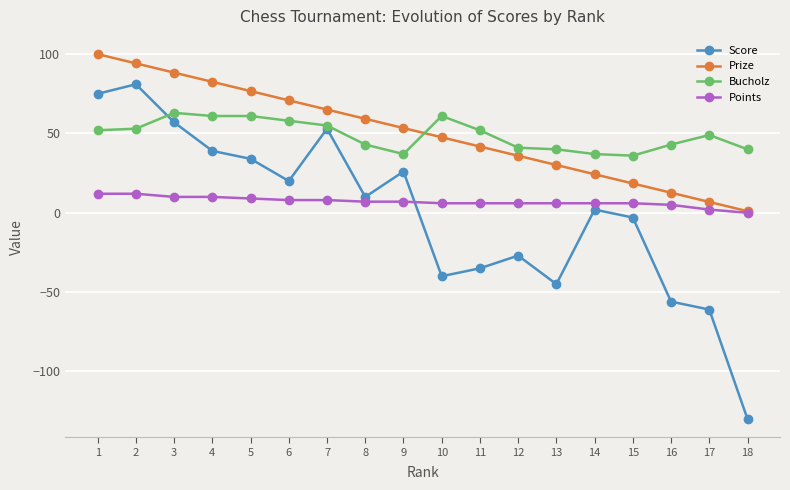

What is the total value across all series at 8?

119.2